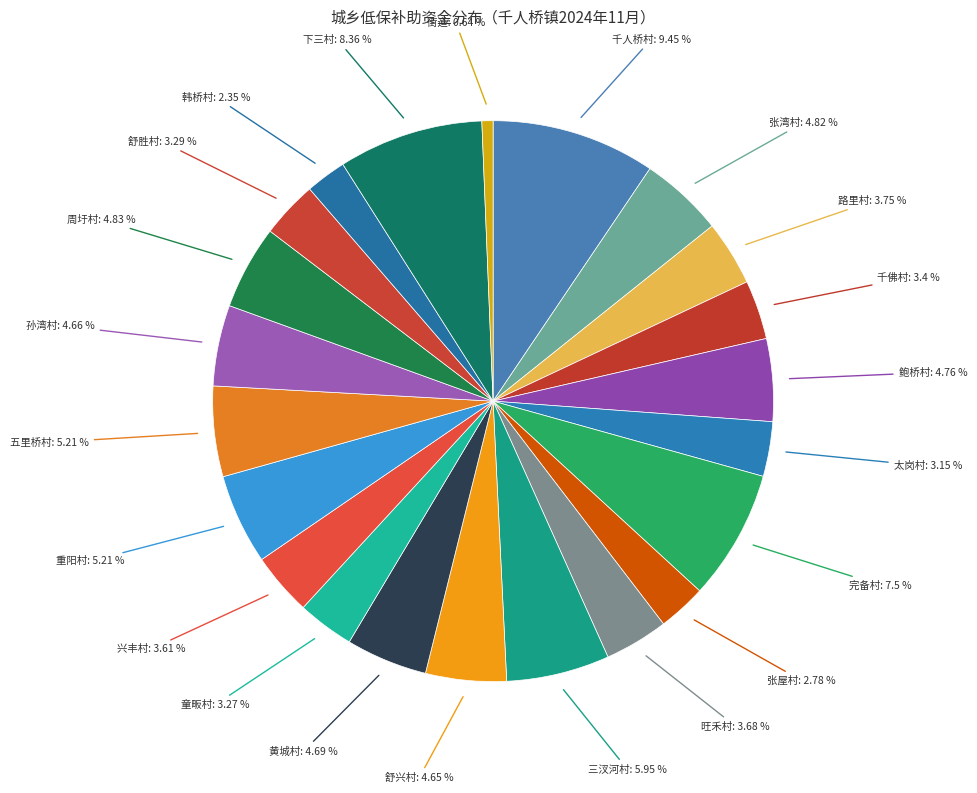

To the nearest percent, what is the average slice percentage?

5%